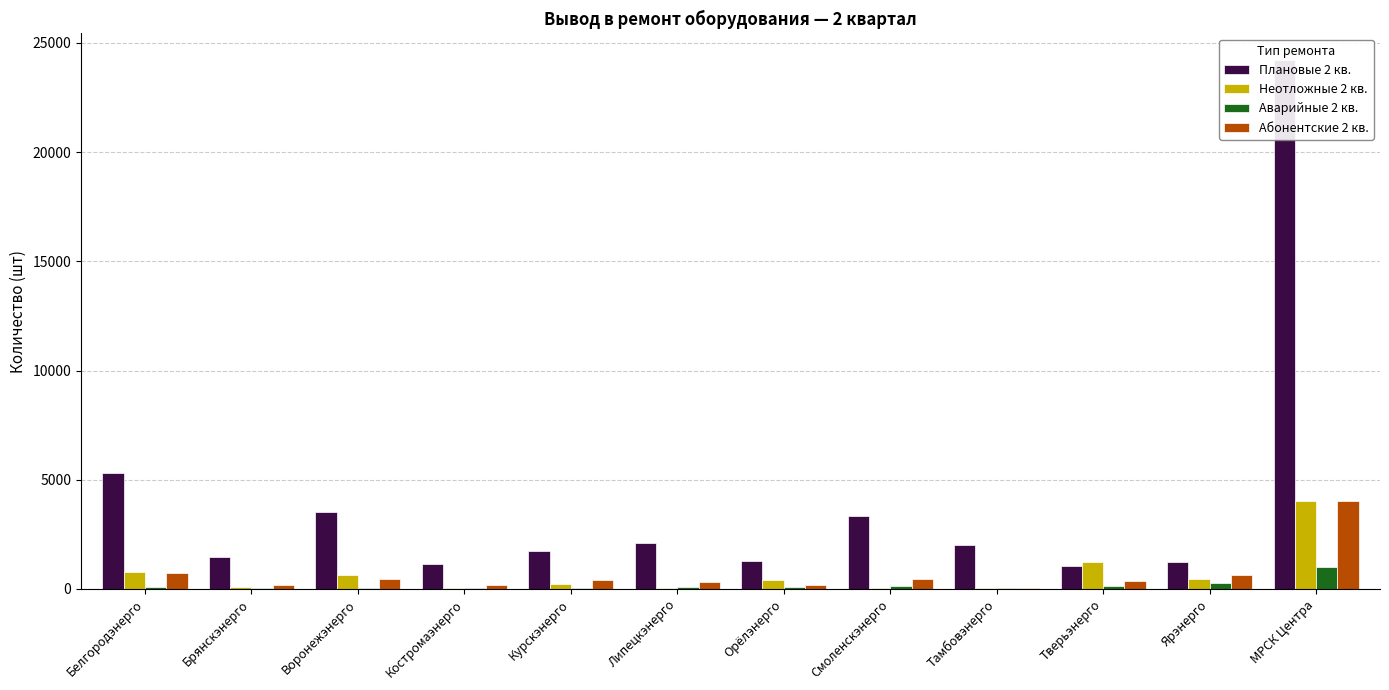

The value of Неотложные 2 кв. at Смоленскэнерго is 61. True or false?

True